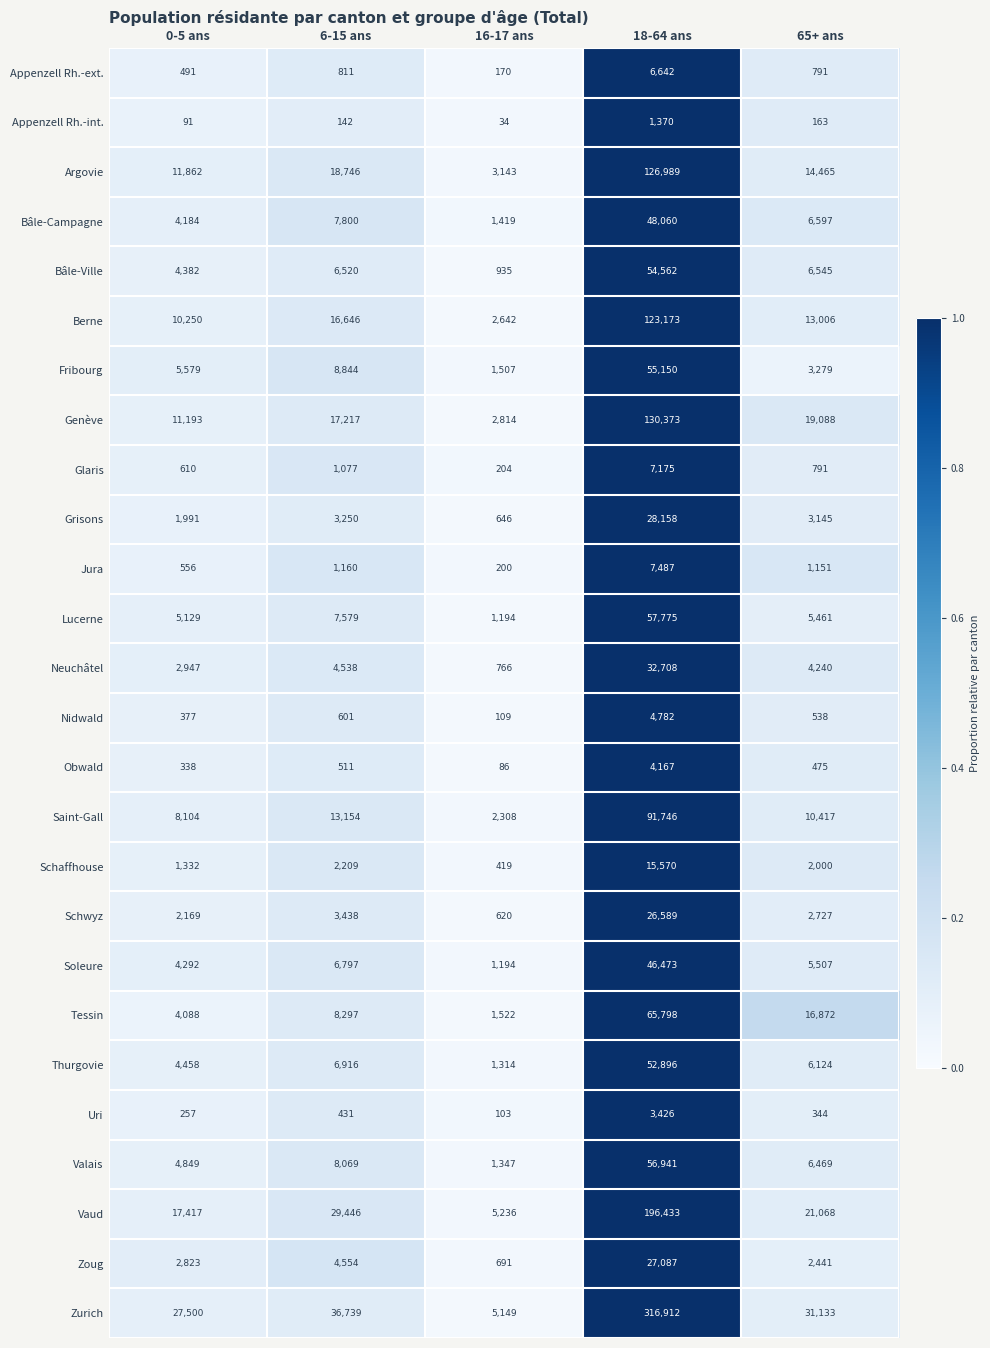

What is the sum of the Schaffhouse values at 6-15 ans and 18-64 ans?

17779